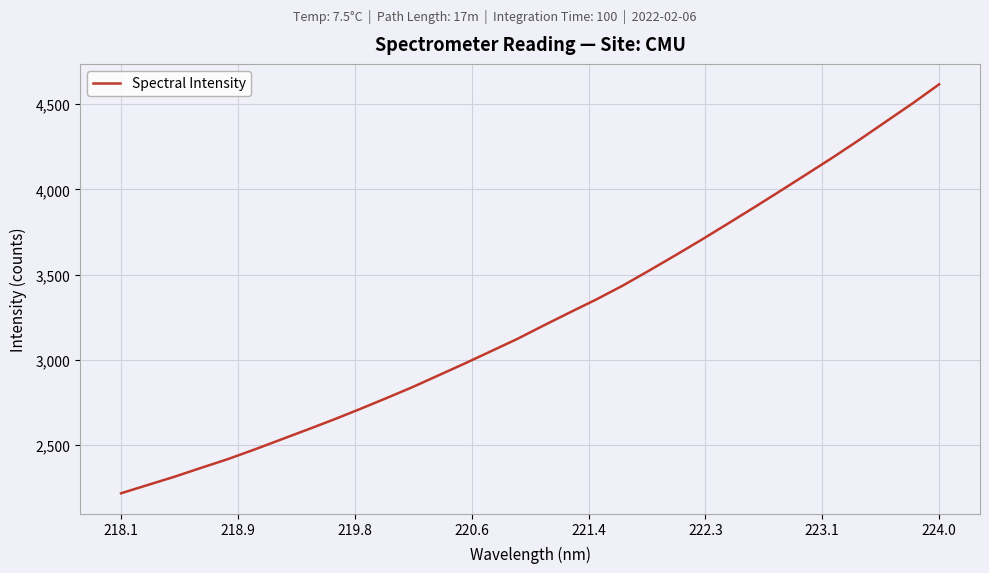

What is the difference between the maximum and minimum values?

2398.0